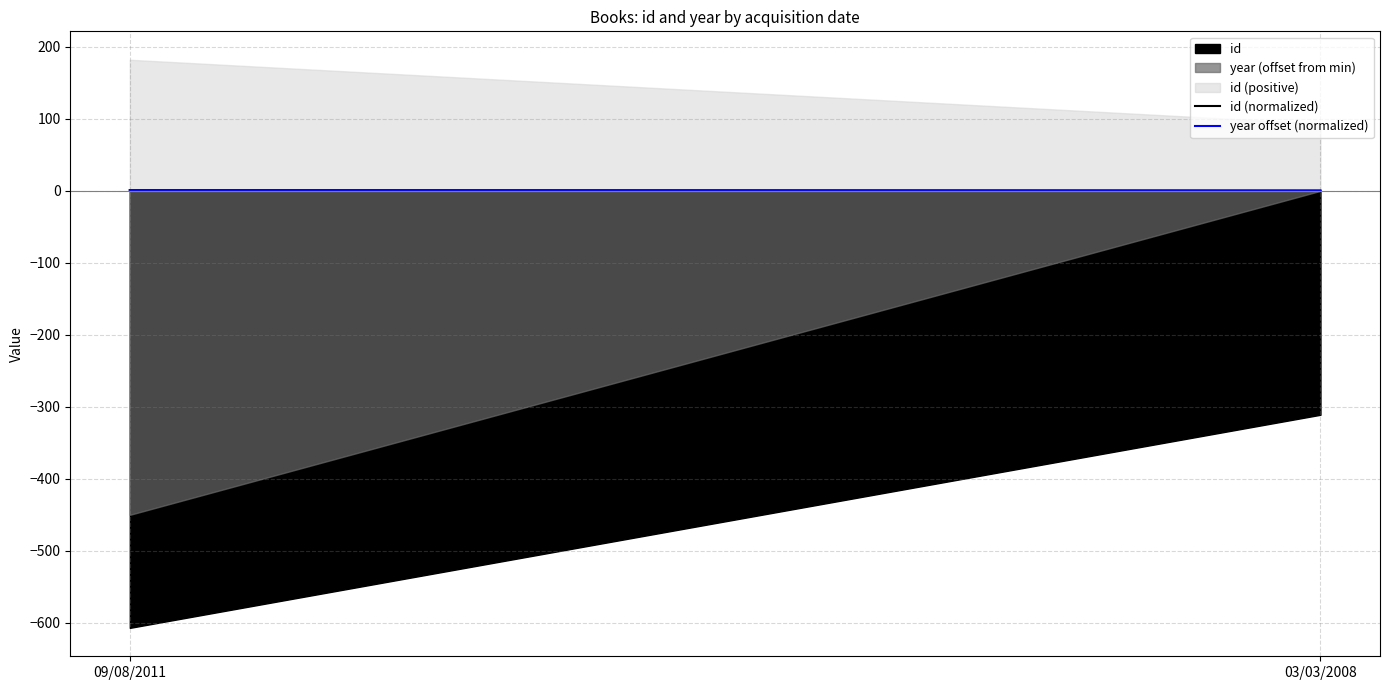

Does the chart have visible grid lines?

Yes